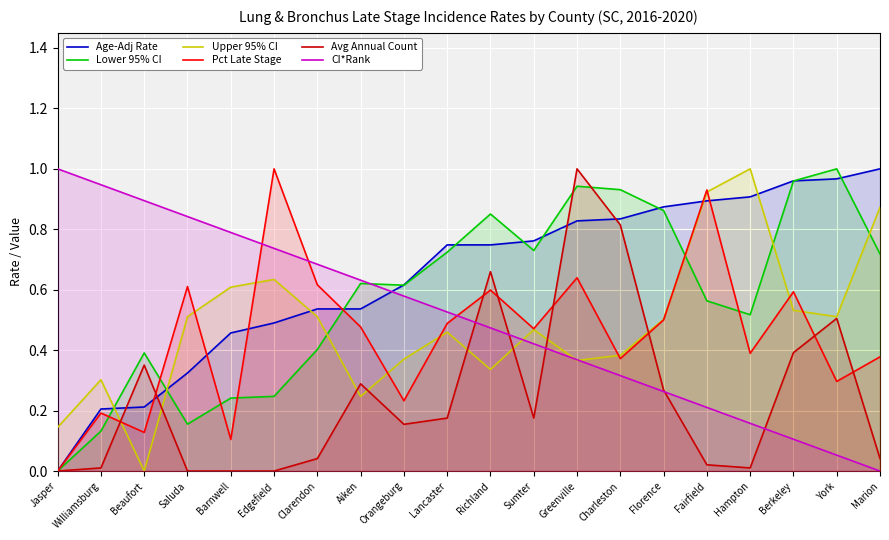

Where is the first local minimum for Upper 95% CI?

Beaufort